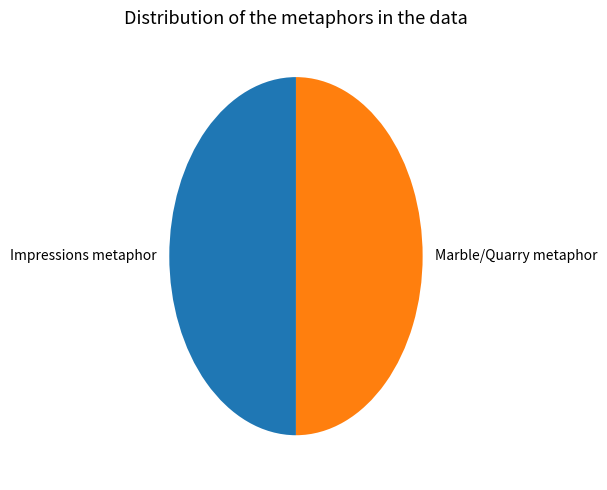

How many slices are in this pie chart?

2